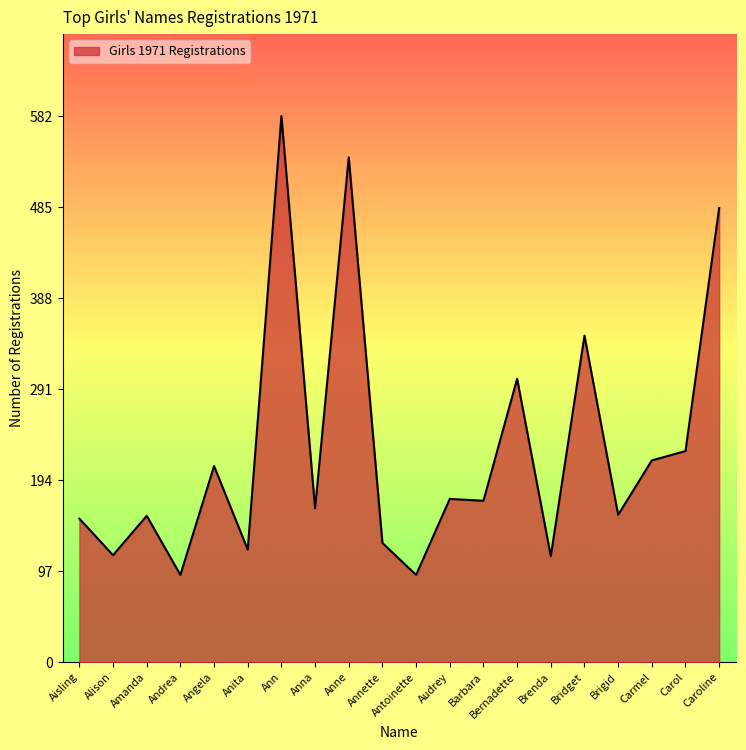

Read the value at Anna.

164